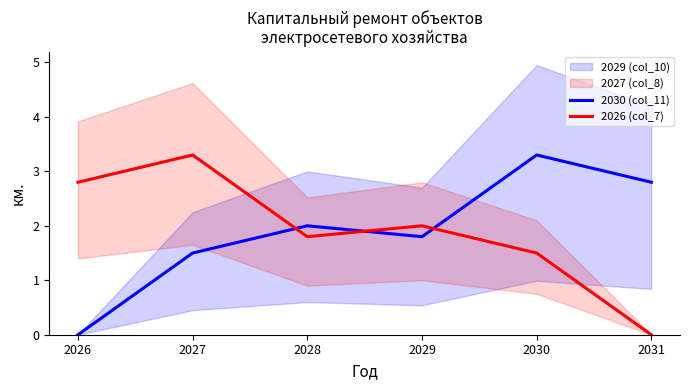

List the labels in order of 2030 (col_11) value, smallest first.

2026, 2027, 2029, 2028, 2031, 2030